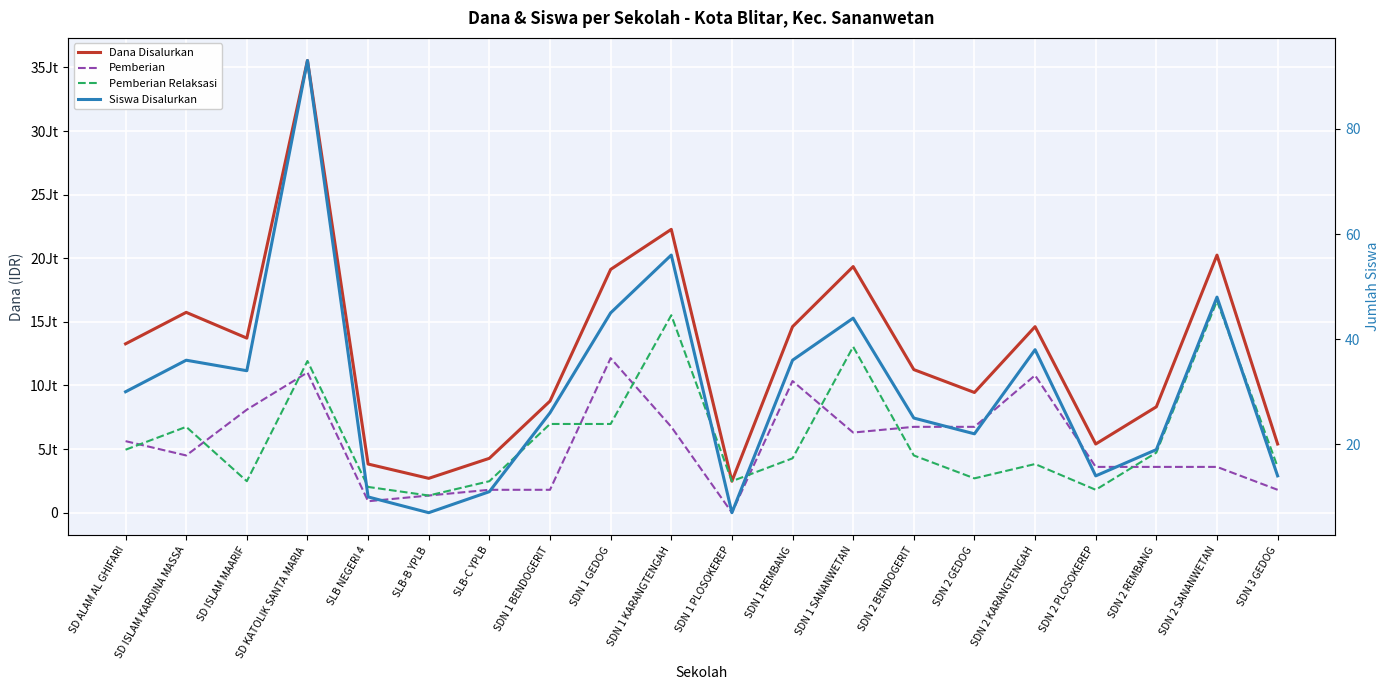

Is it true that Siswa Disalurkan equals 30 at SDN 1 KARANGTENGAH?

False